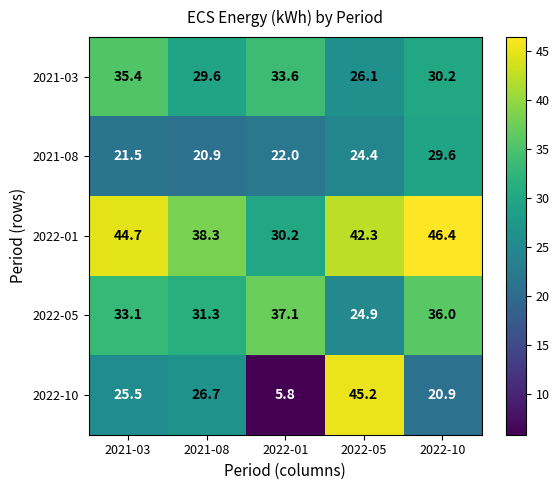

Which label corresponds to the largest value in the chart?

2022-10